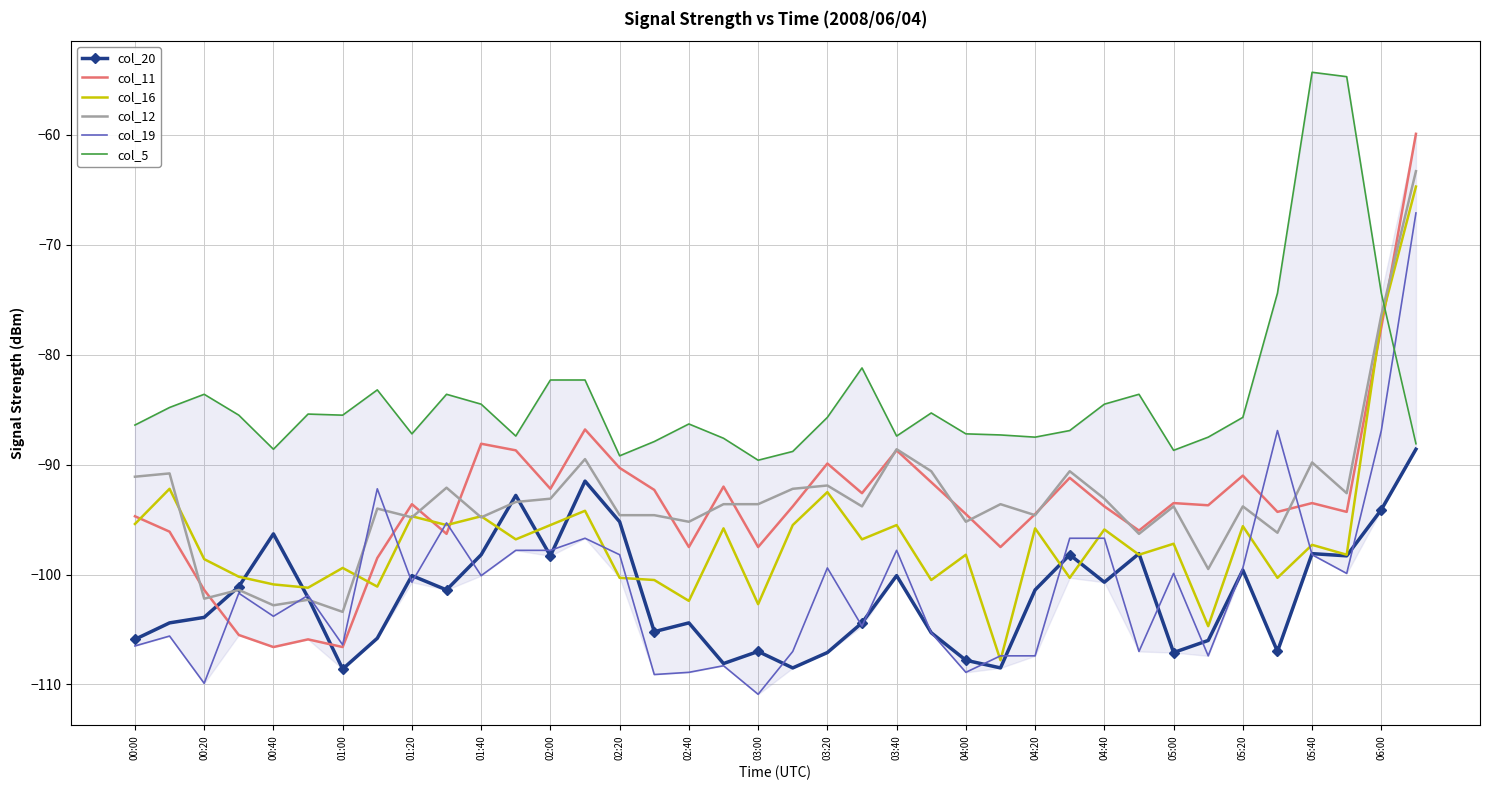

Which series ends up on top after the final intersection of col_11 and col_16?

col_11